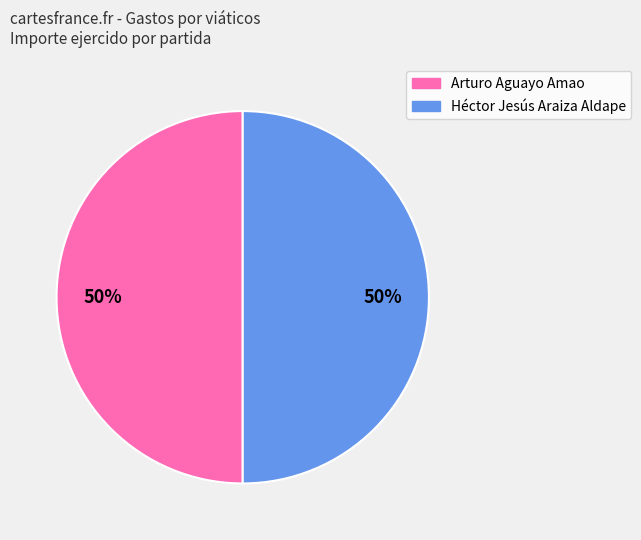

To the nearest percent, what is the difference between the largest and smallest slice percentages?

0%